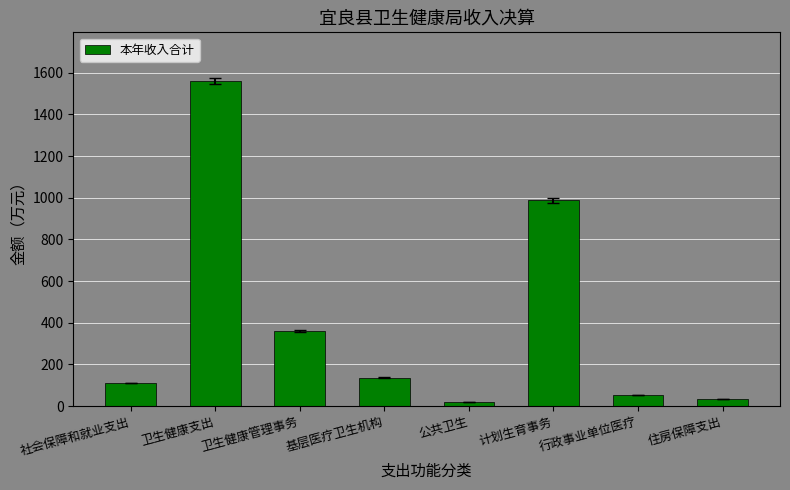

Does the chart contain any negative values?

No